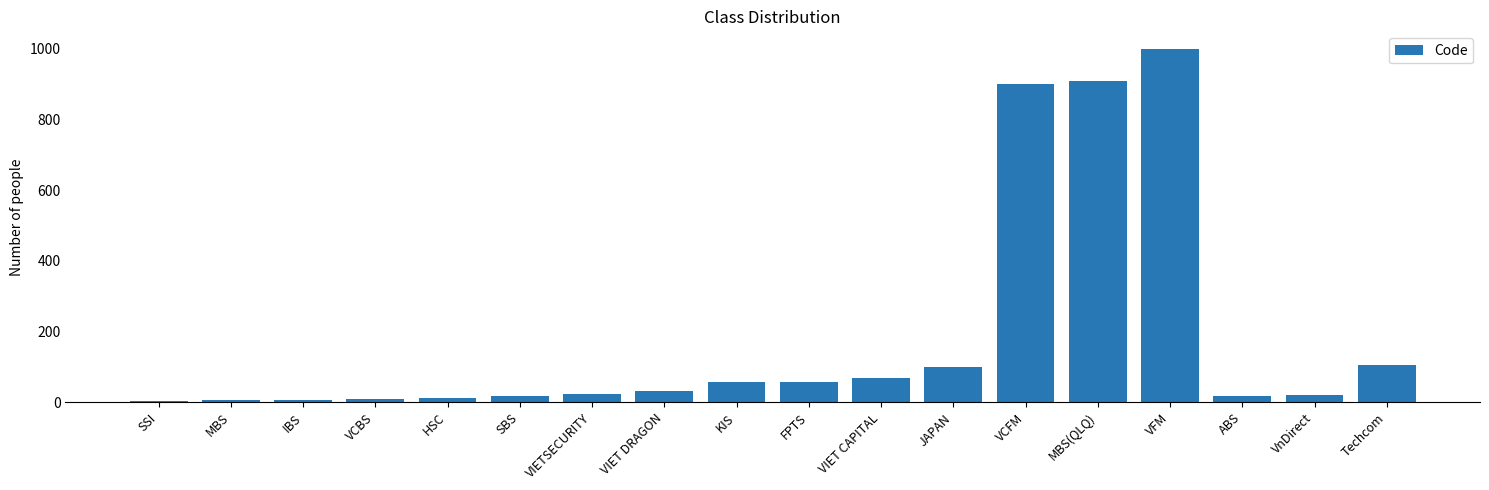

Which label corresponds to the largest value in the chart?

VFM